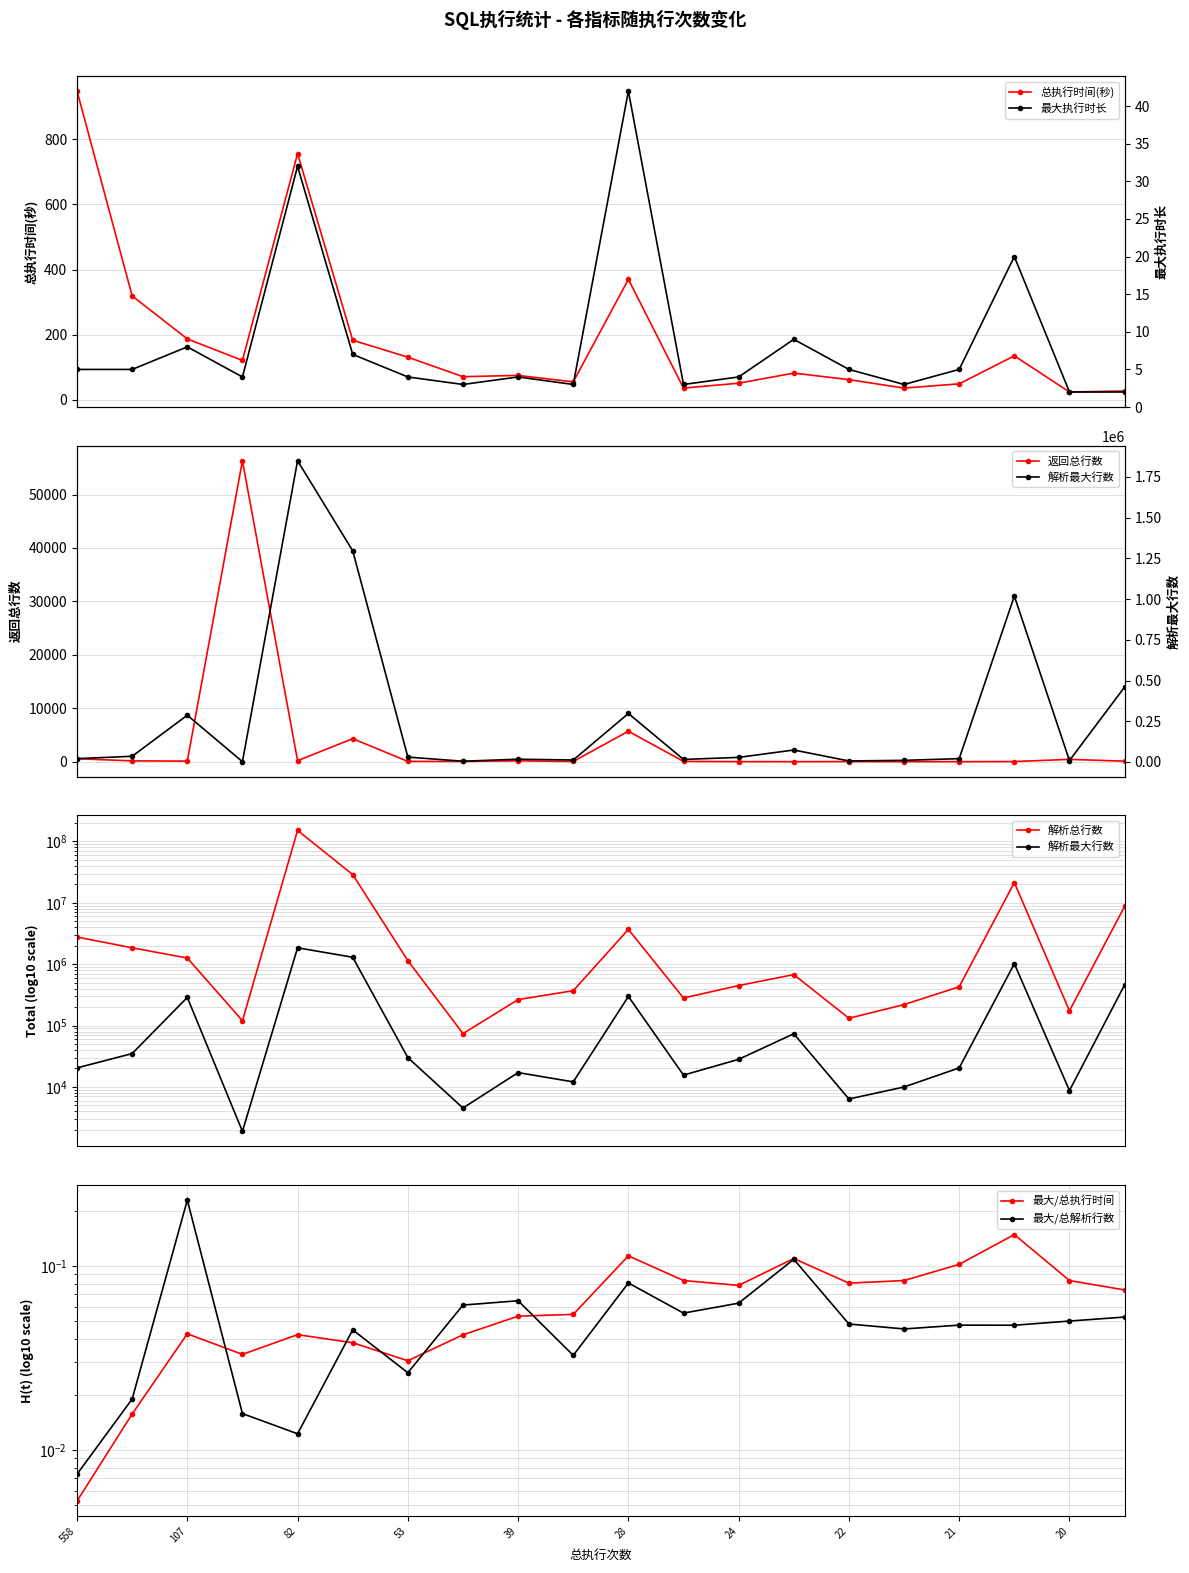

Reading left to right, what are all the values shown in this chart?

总执行时间(秒): 948	319	187	121	756	183	131	71	75	55	370	36	51	82	62	36	49	135	24	27
解析总行数: 2767955	1849080	1259672	119875	151113610	28858001	1142536	73949	264627	370043	3686035	281104	448387	676135	131490	219546	428150	21392660	173967	8718509
解析最大行数: 20426	34973	287267	1889	1849540	1296830	30024	4533	17122	12088	297830	15581	28151	73526	6359	9981	20415	1018730	8730	459969
返回总行数: 558	148	107	56317	187	4304	53	41	165	33	5700	56	10	0	22	0	2	21	432	92
最大执行时长: 5	5	8	4	32	7	4	3	4	3	42	3	4	9	5	3	5	20	2	2